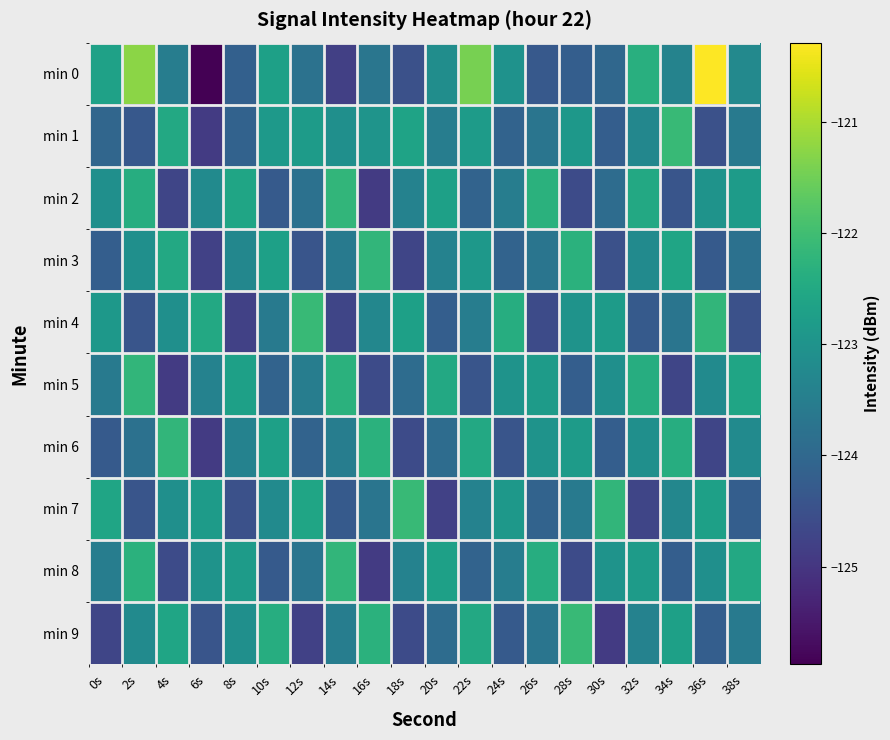

Rank the series by their maximum value, from highest to lowest.

min 0, min 1, min 4, min 7, min 9, min 2, min 3, min 5, min 6, min 8